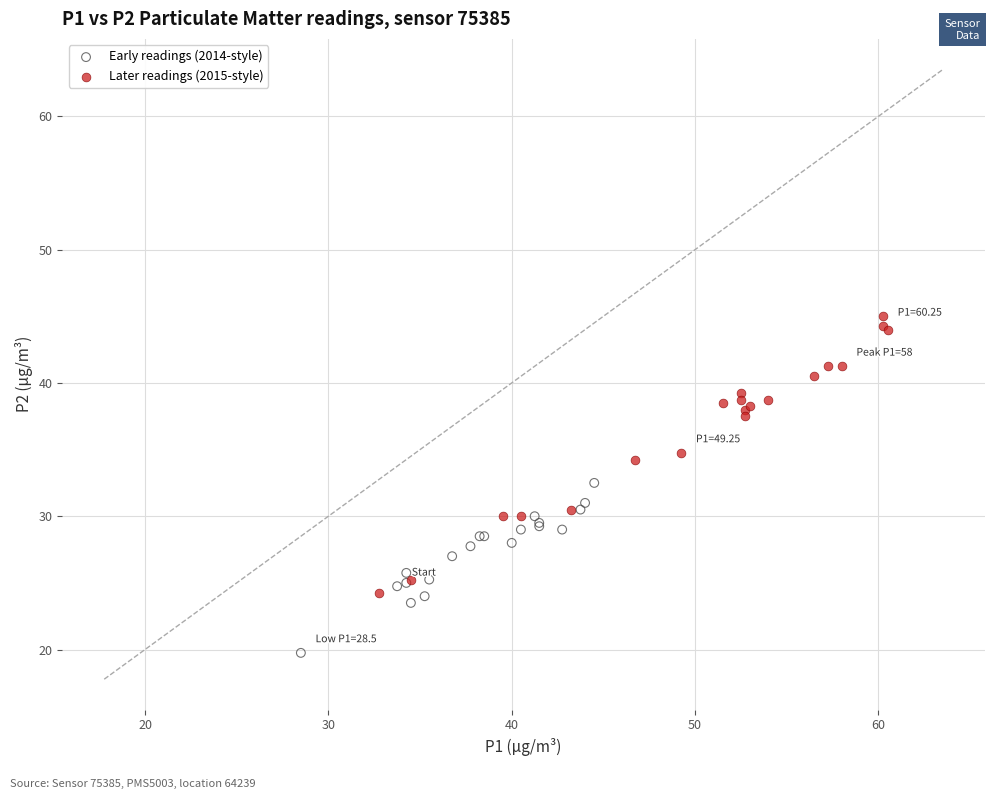

Which series has the widest spread of Y values?

Later readings (2015-style)